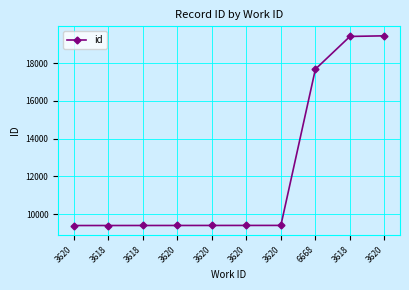

How many data points are less than 9406?

5